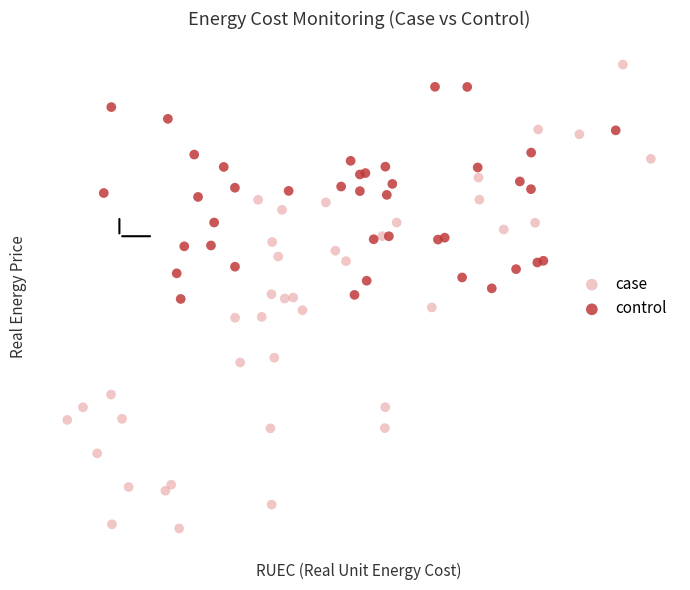

What are all the series names shown in the legend?

case, control